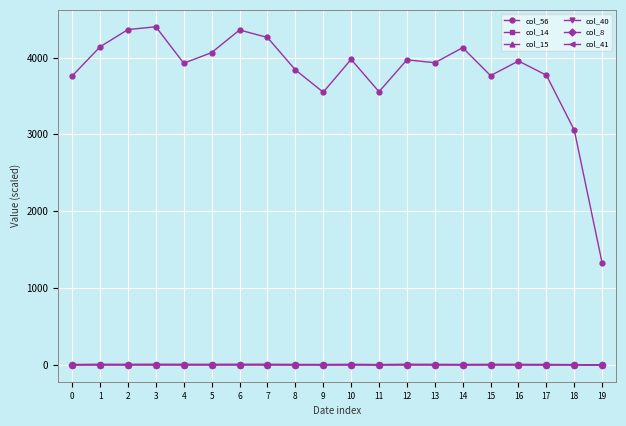

Between which two adjacent categories do col_14 and col_15 first intersect?

2 and 3